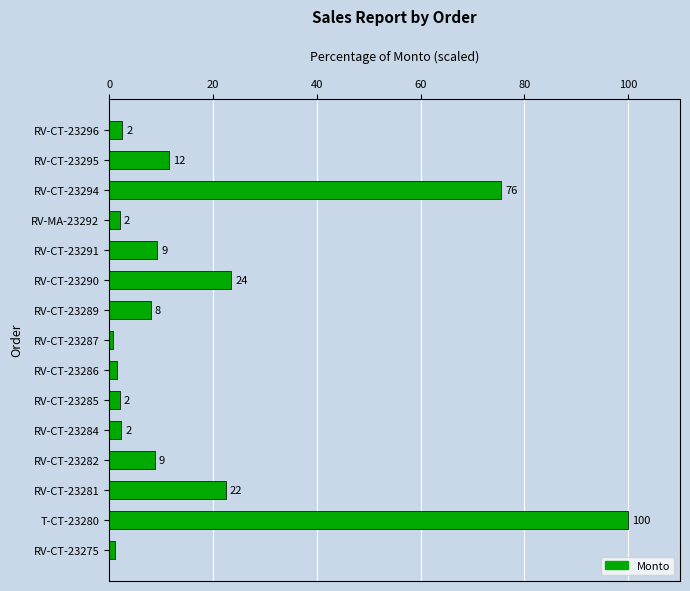

What is the average value?

18.1